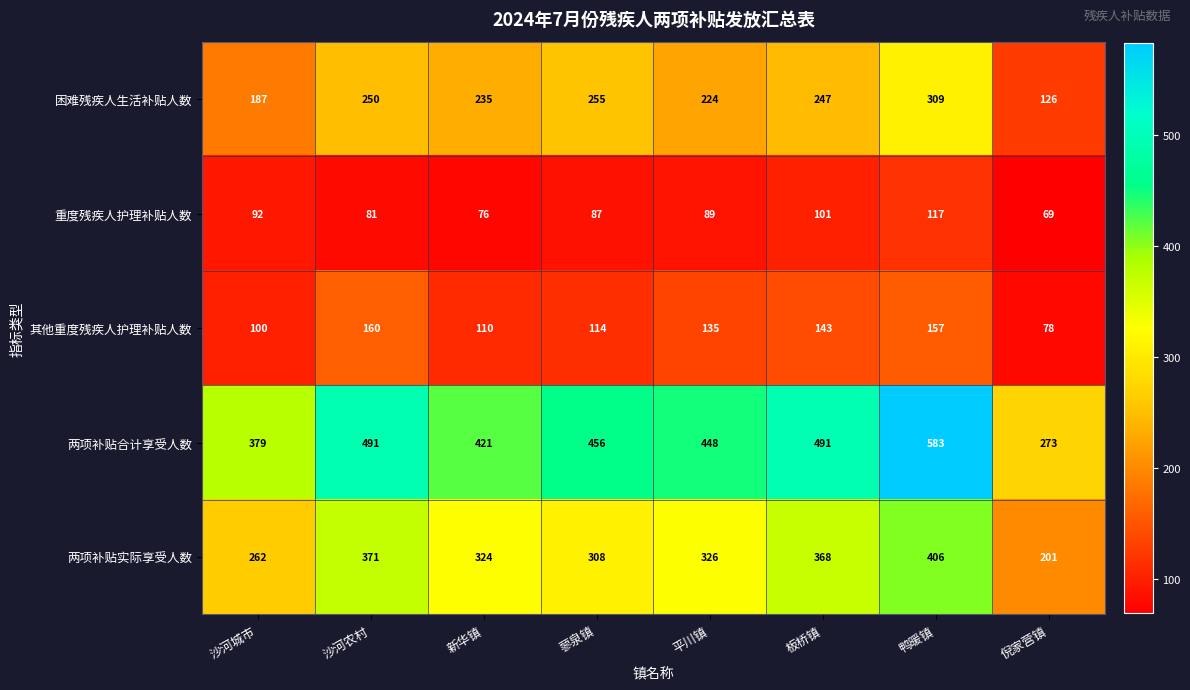

Count the number of categories in the chart.

8